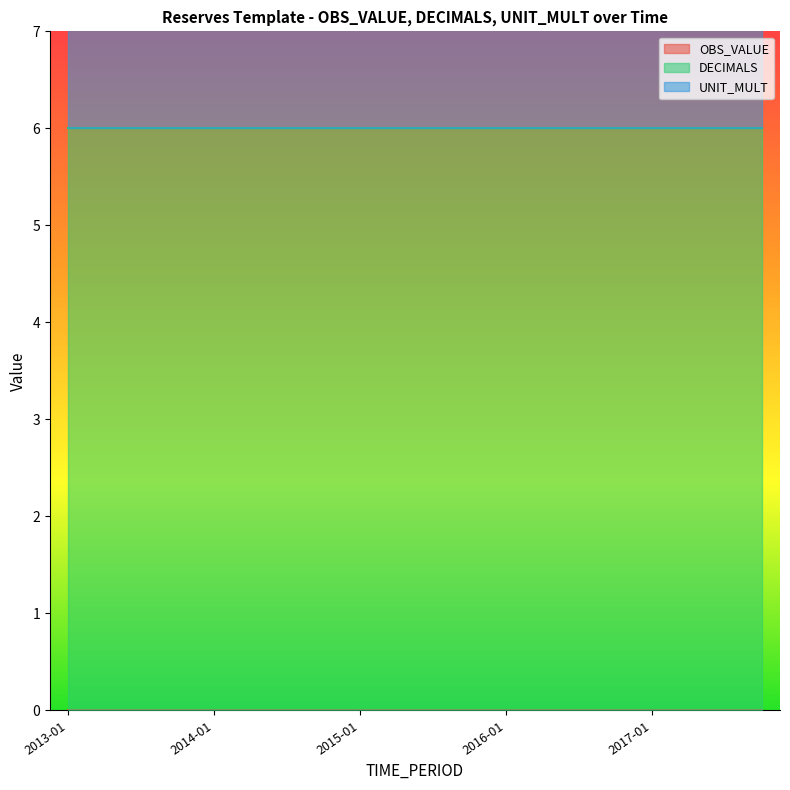

What is the label of the 20th point from the left?

2017-10